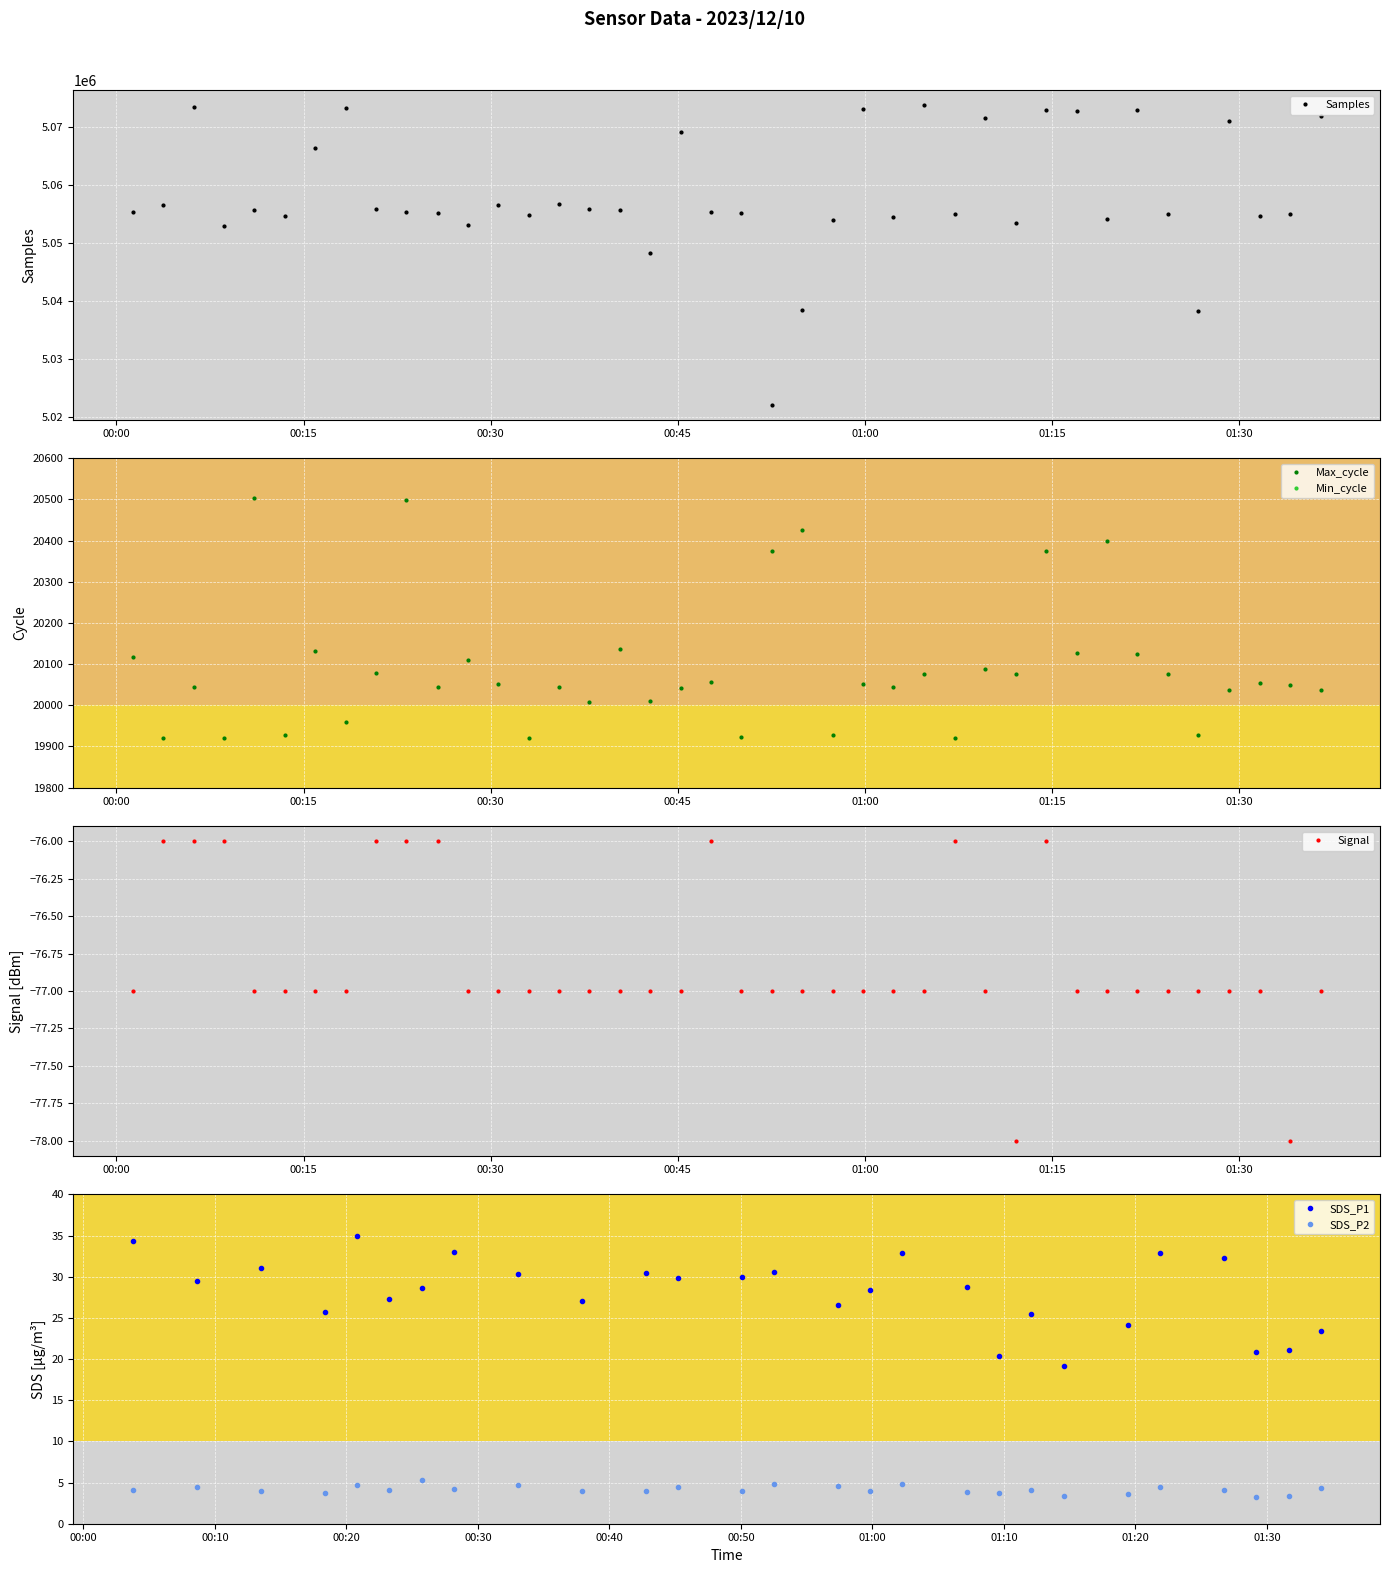

How many values in the Signal series exceed -77?

9